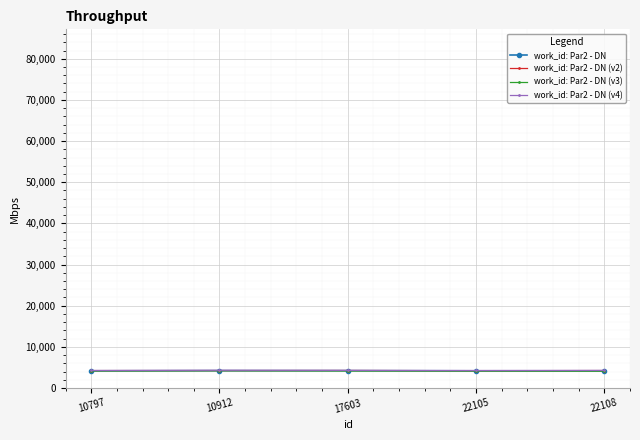

What is the total value across all series at 10797?

16770.1